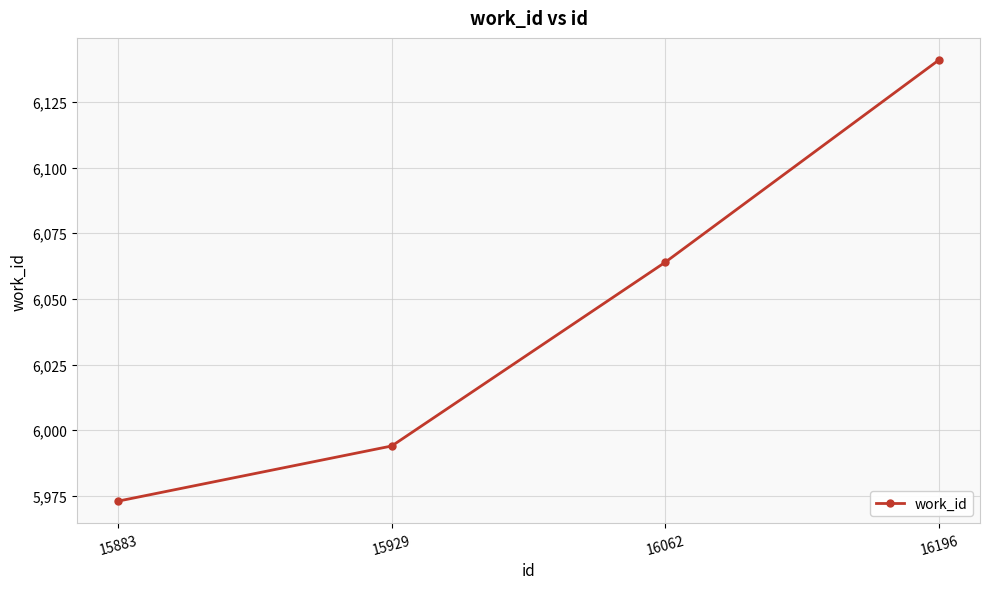

What value does the data have at 15883, to the nearest 5?

5975